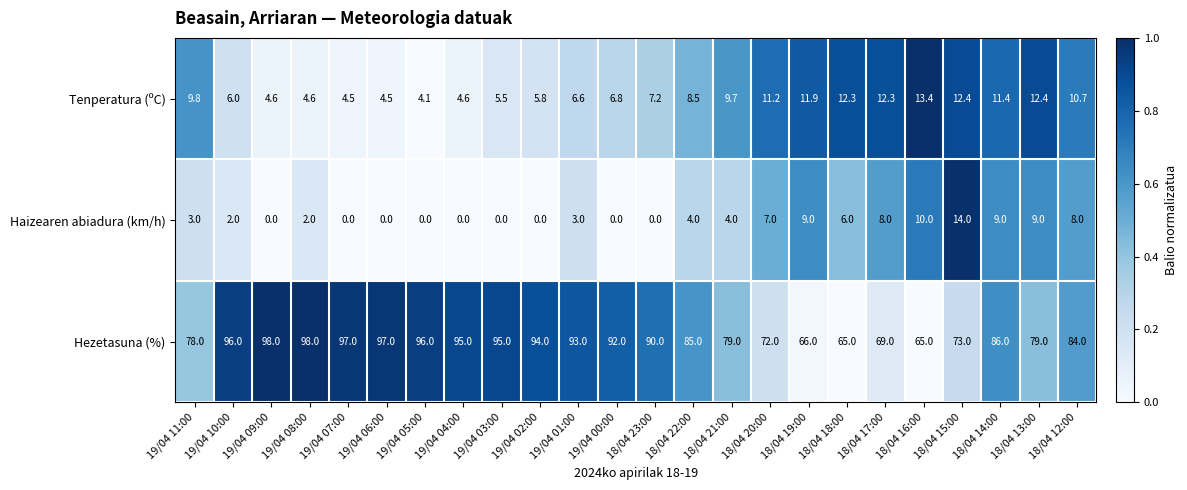

What is the difference between the second highest and minimum values in the Hezetasuna (%) series?

33.0